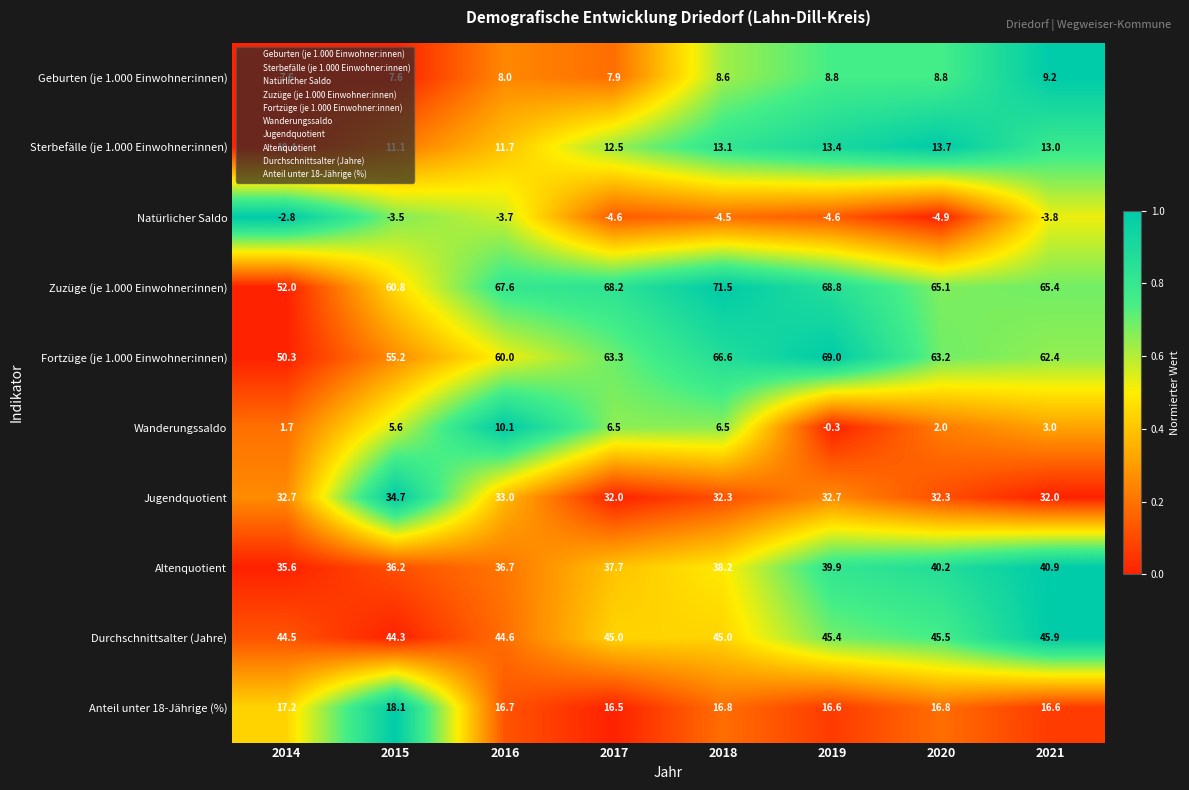

Rank the series by their maximum value, from highest to lowest.

Zuzüge (je 1.000 Einwohner:innen), Fortzüge (je 1.000 Einwohner:innen), Durchschnittsalter (Jahre), Altenquotient, Jugendquotient, Anteil unter 18-Jährige (%), Sterbefälle (je 1.000 Einwohner:innen), Wanderungssaldo, Geburten (je 1.000 Einwohner:innen), Natürlicher Saldo